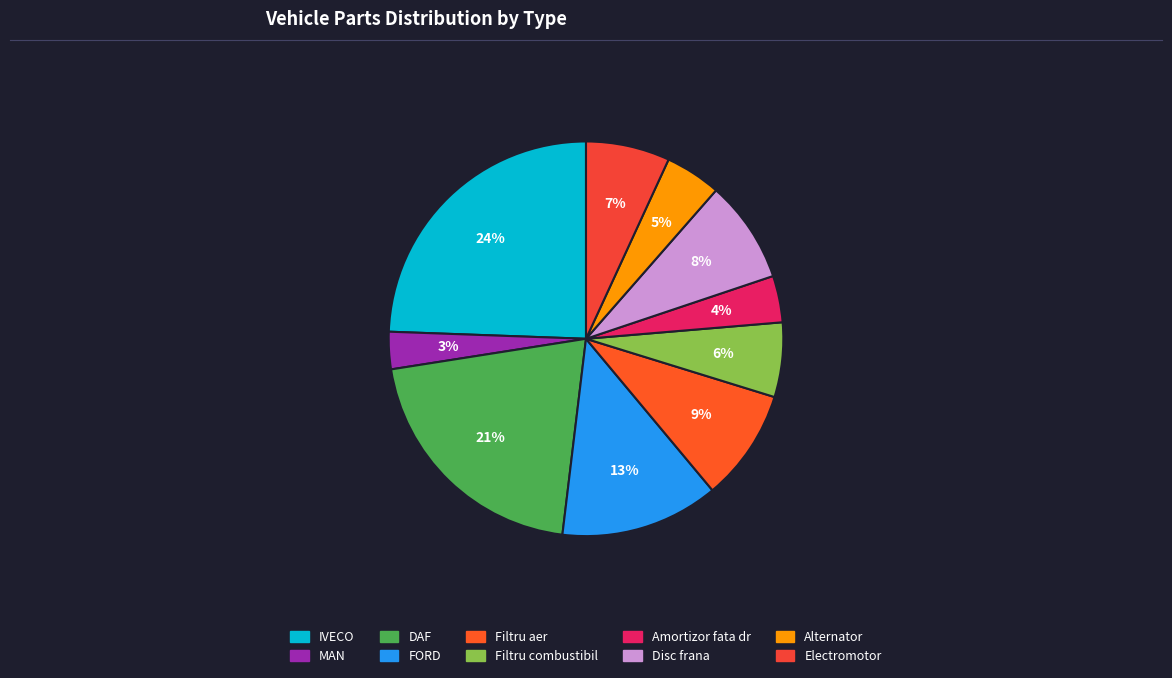

Which has a higher value, MAN or Amortizor fata dr?

Amortizor fata dr